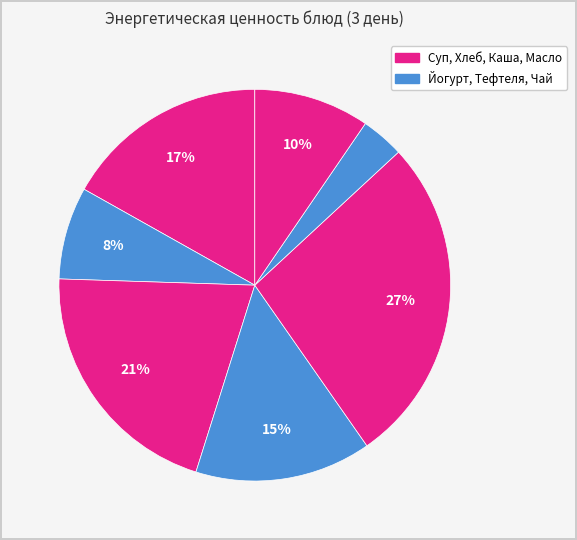

How many slices are in this pie chart?

7